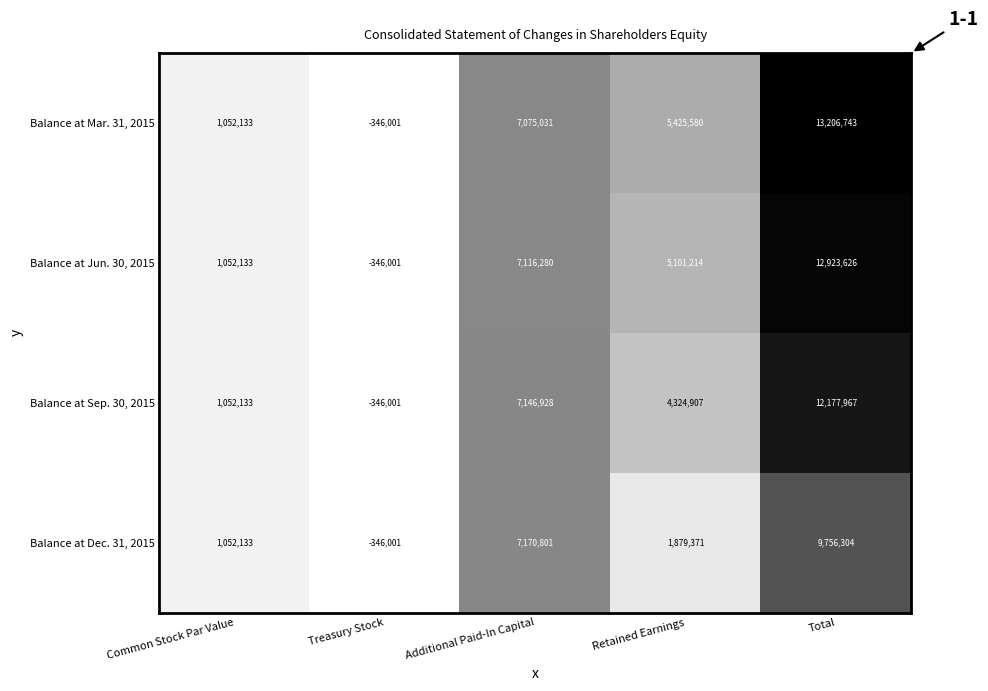

How many distinct data groups are displayed?

4